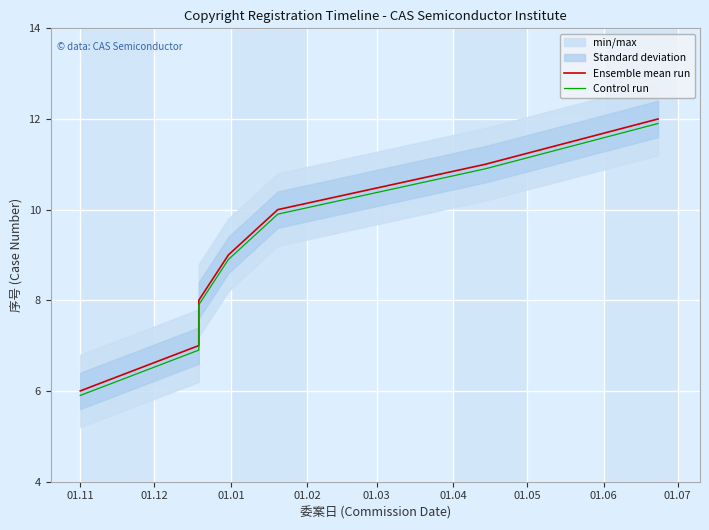

What is the total value across all series at 01.04?

21.9